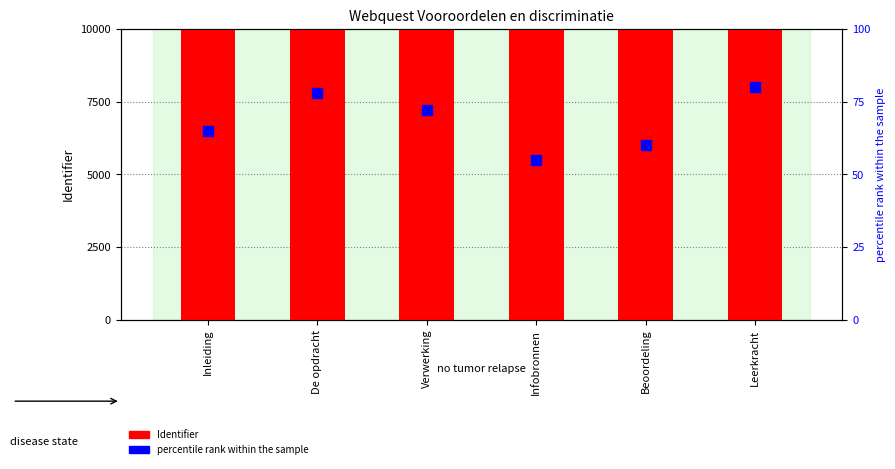

Which series has the largest total across all categories?

Identifier